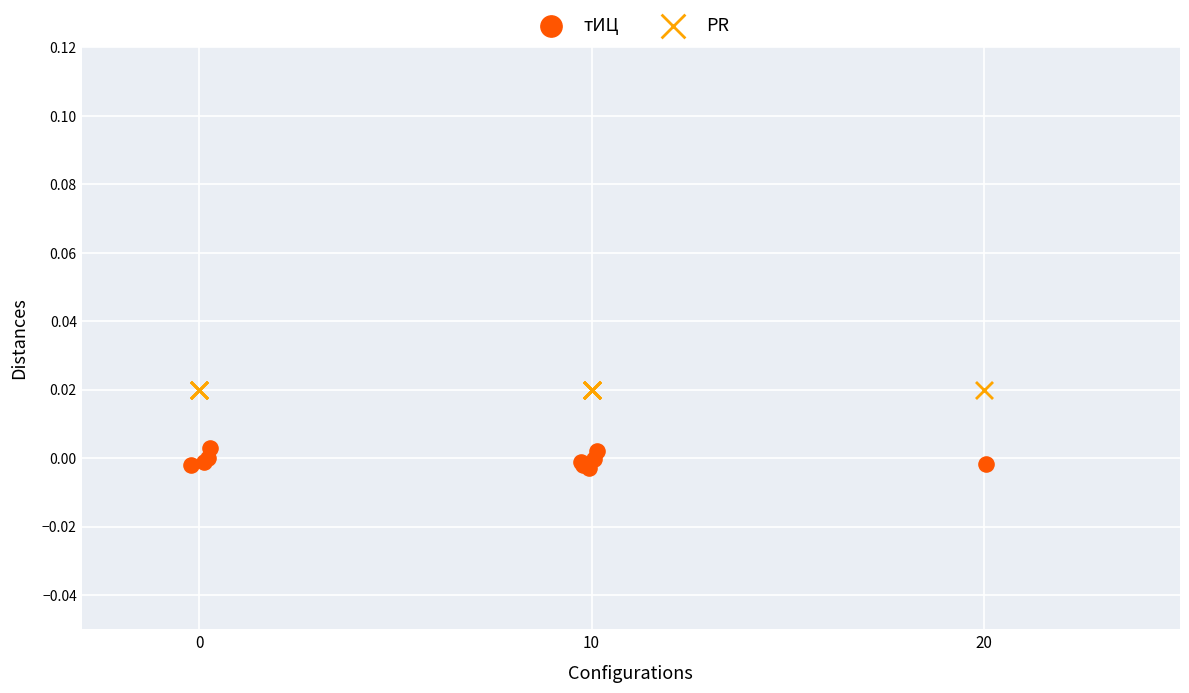

Which series contains the lowest Y value?

тИЦ